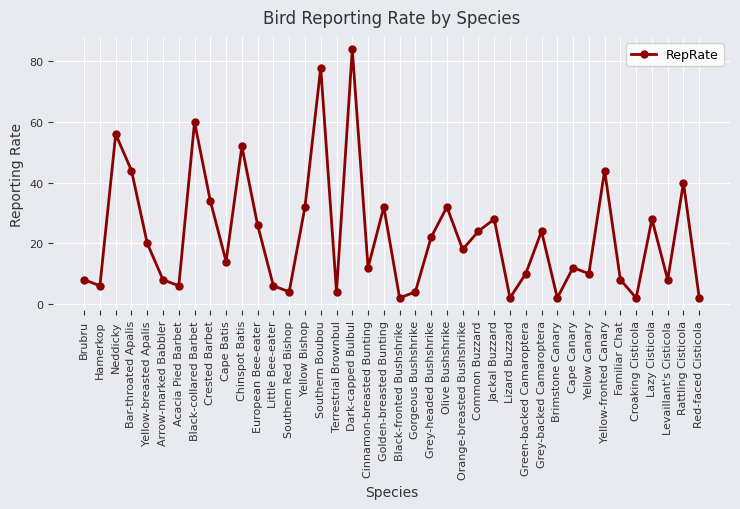

Which label corresponds to the largest value in the chart?

Dark-capped Bulbul